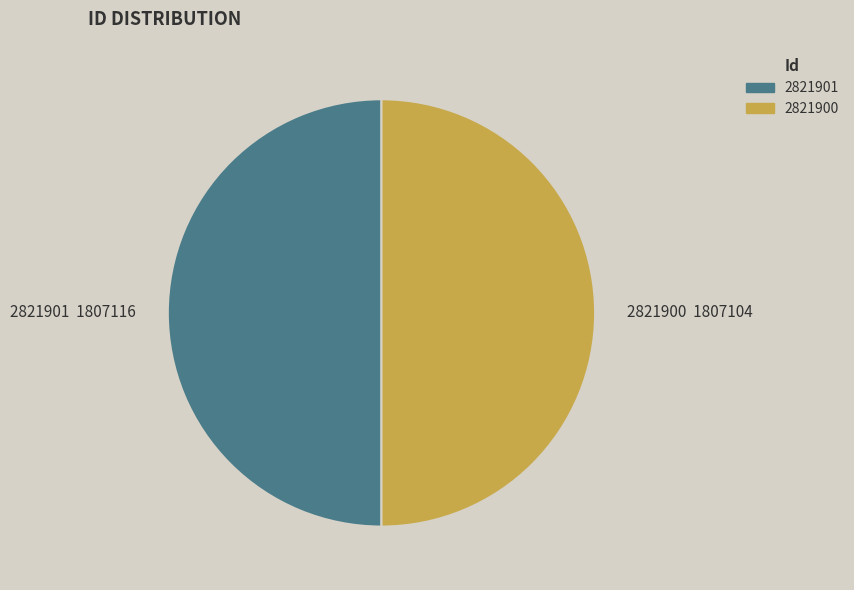

How many slices are in this pie chart?

2